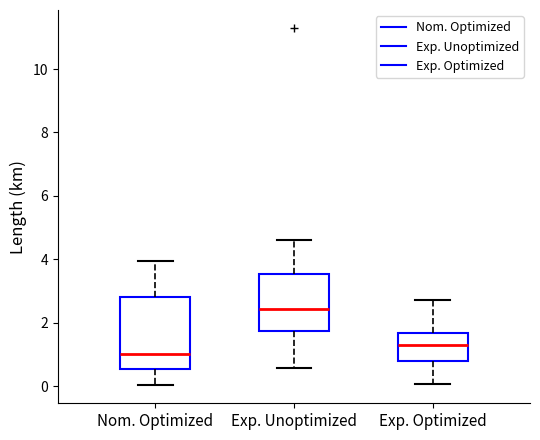

Reading left to right, transcribe this box plot: for each box, give where its median line is, the range the box spans, and where its two whiskers end, as read against the y-axis. The values are not printed on the chart, so give them approximately, as read against the axis.

Nom. Optimized: median 1.0, box 0.6 to 2.8, whiskers 0.0 to 4.0
Exp. Unoptimized: median 2.4, box 1.8 to 3.6, whiskers 0.6 to 4.6
Exp. Optimized: median 1.4, box 0.8 to 1.6, whiskers 0.0 to 2.8